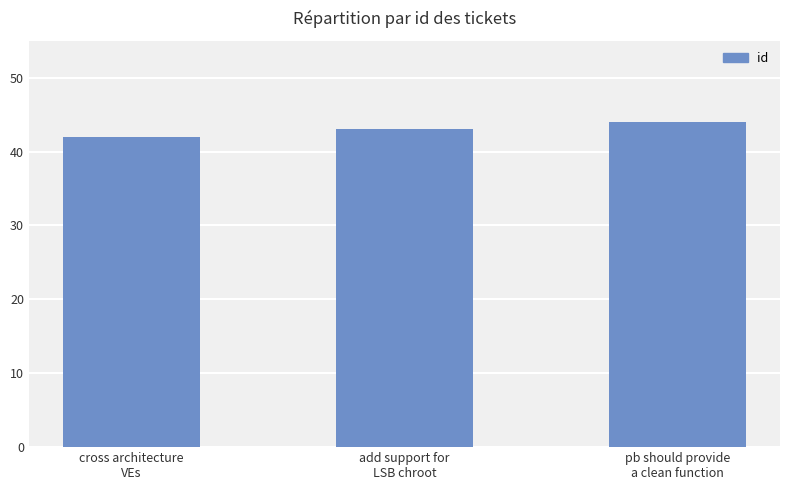

The chart shows a value of 42 at cross architecture
VEs. True or false?

True